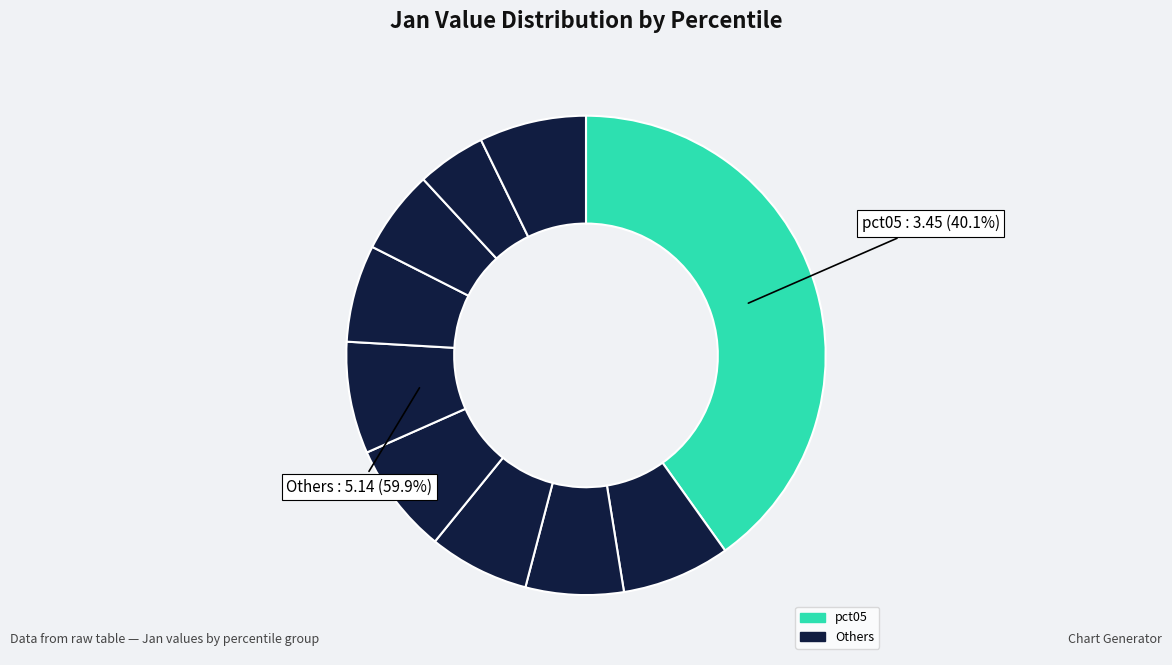

Which slice is the largest?

pct05